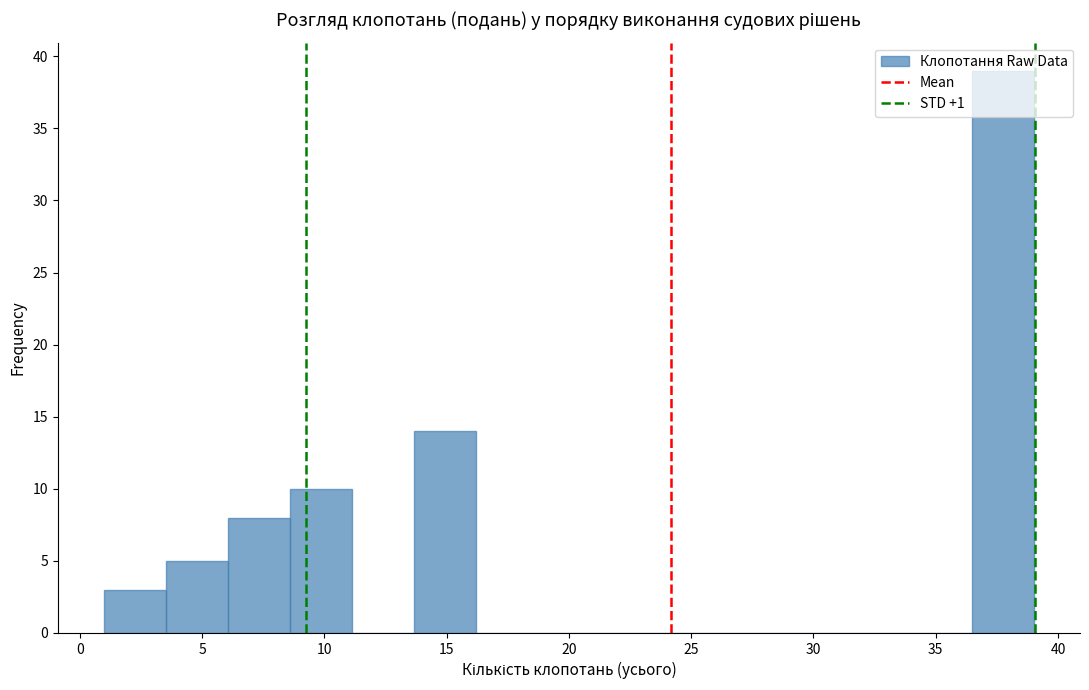

Over which range of the x-axis is the bar tallest?

36.5 to 39.0